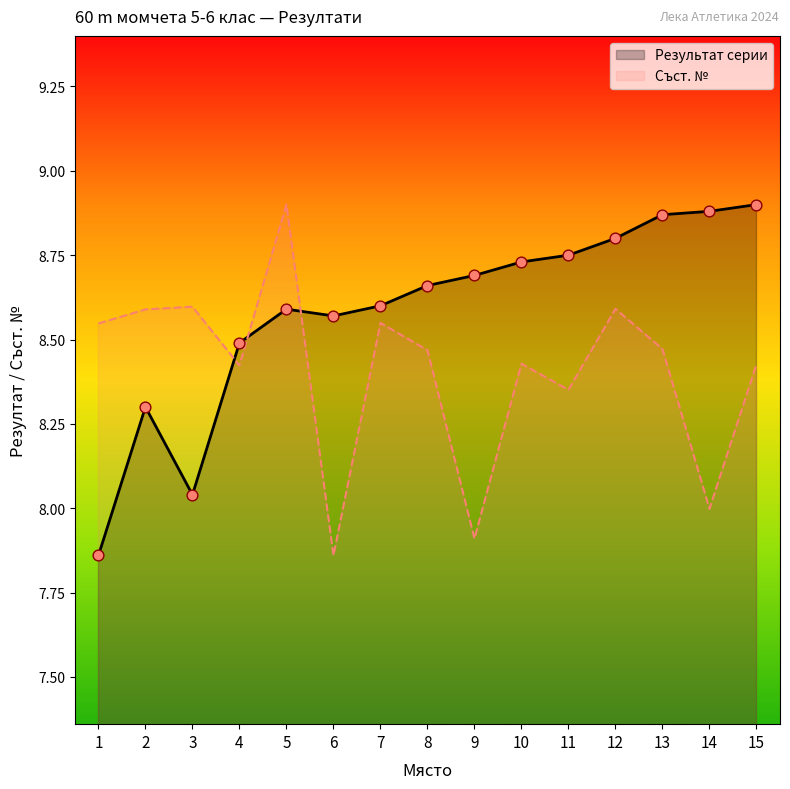

Which series has the largest total across all categories?

Результат серии